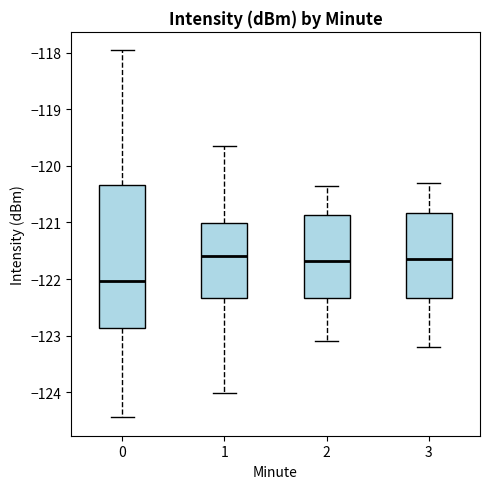

Which box is the tallest, from its lower edge to its upper edge?

0